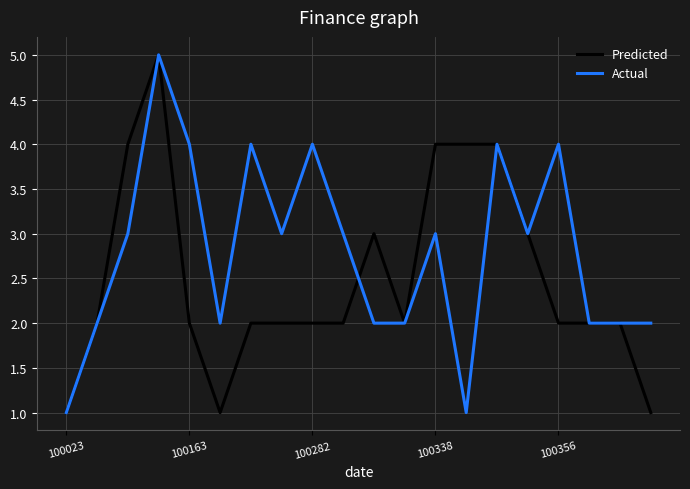

What is the minimum value shown in the chart?

1